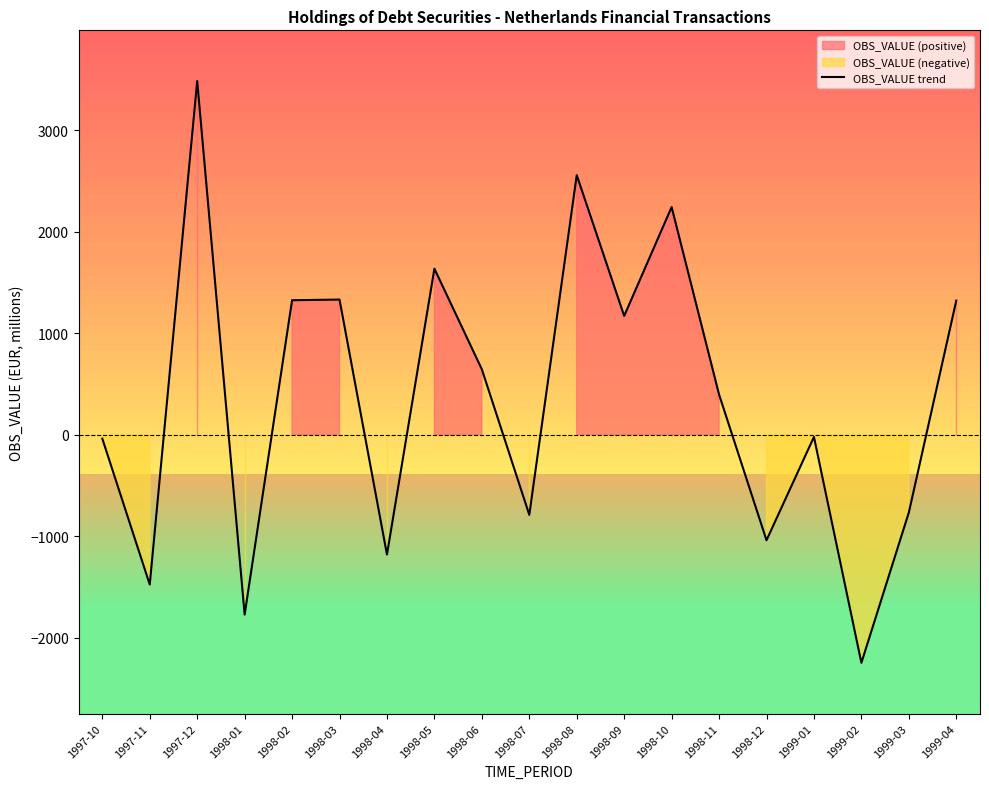

What is the change in value from 1997-10 to 1998-01?

-1733.8